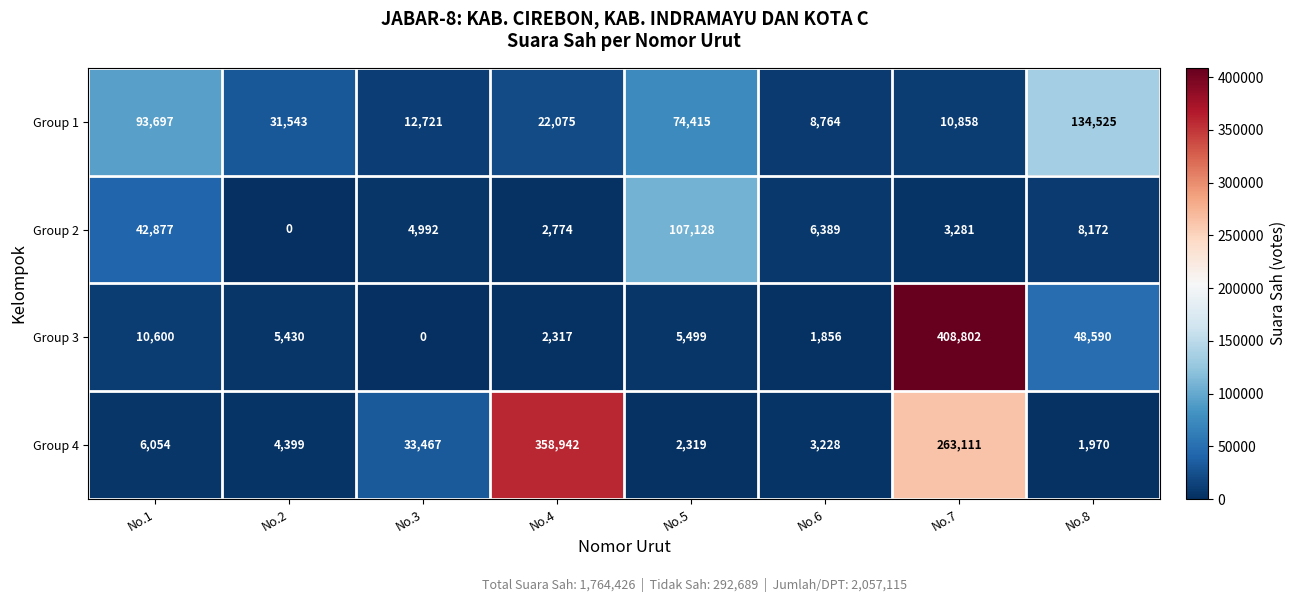

What is the total value across all series at No.8?

193257